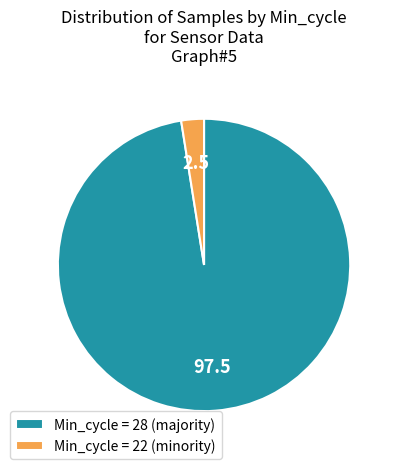

Rank the categories by value from highest to lowest.

Min_cycle = 28 (majority), Min_cycle = 22 (minority)